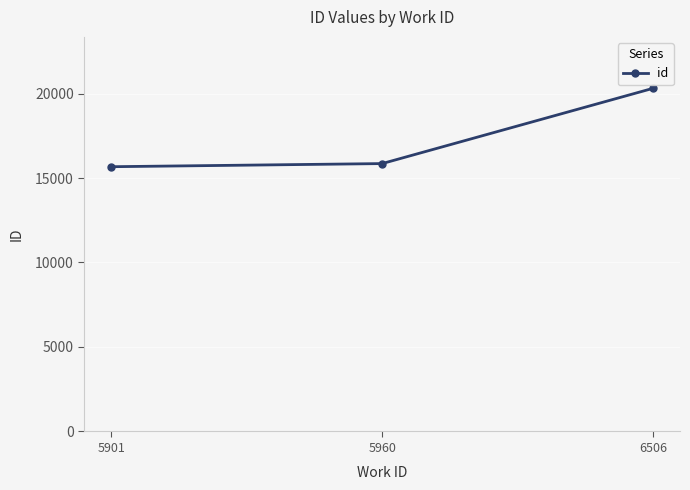

At which category does the chart reach its peak across all series?

6506